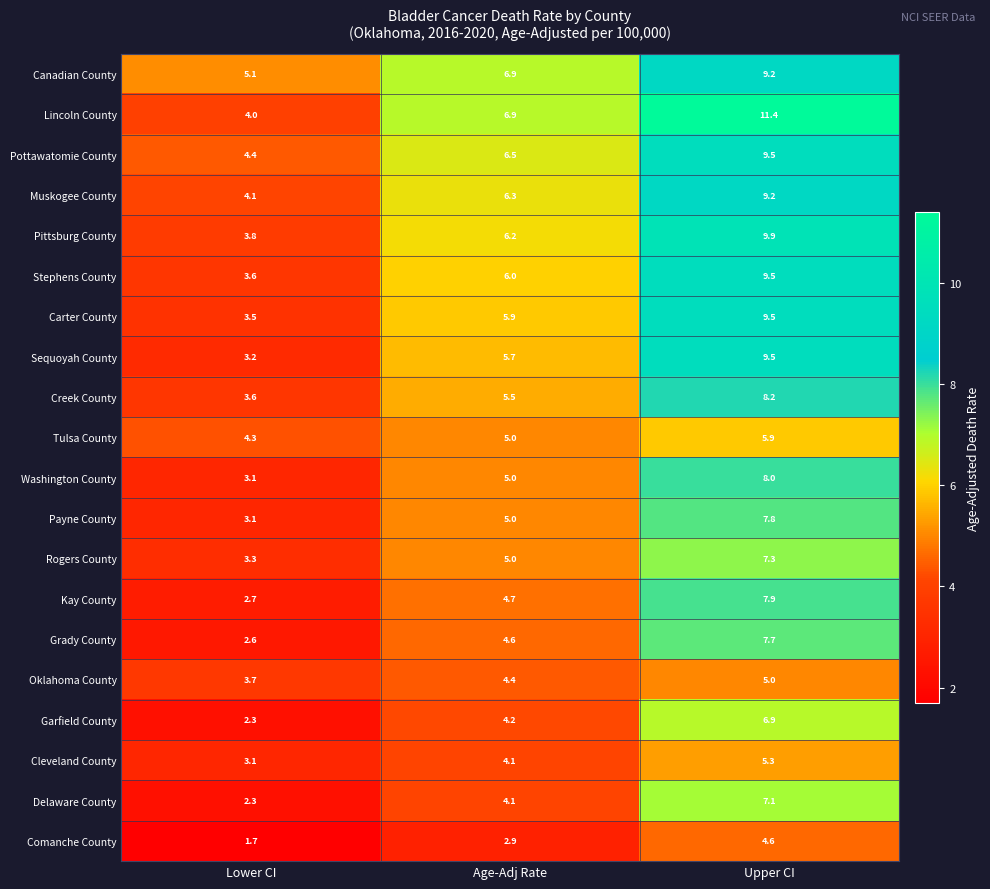

Is it true that Muskogee County equals 1.6 at Age-Adj Rate?

False